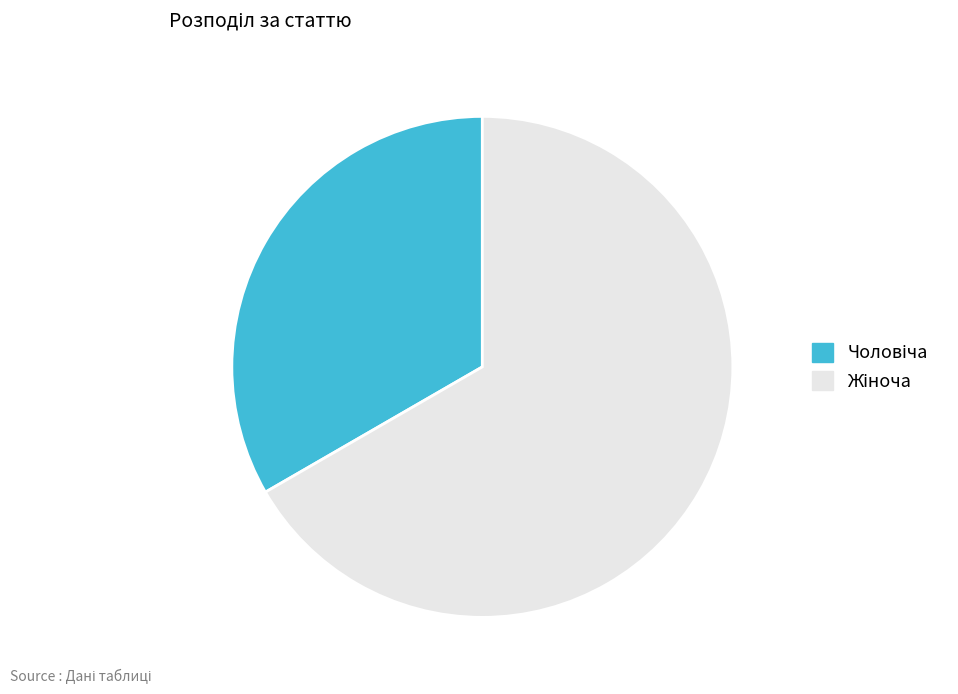

Does any single category account for the majority?

Yes